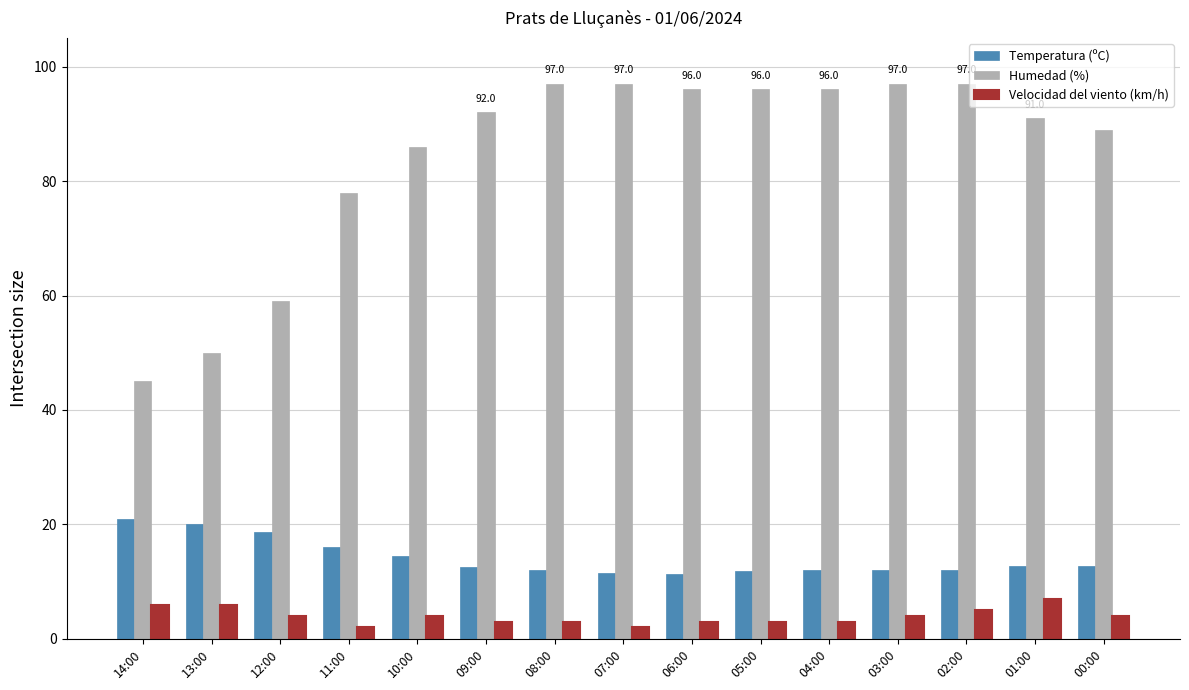

Between 13:00 and 00:00, which series saw the biggest shift?

Humedad (%)